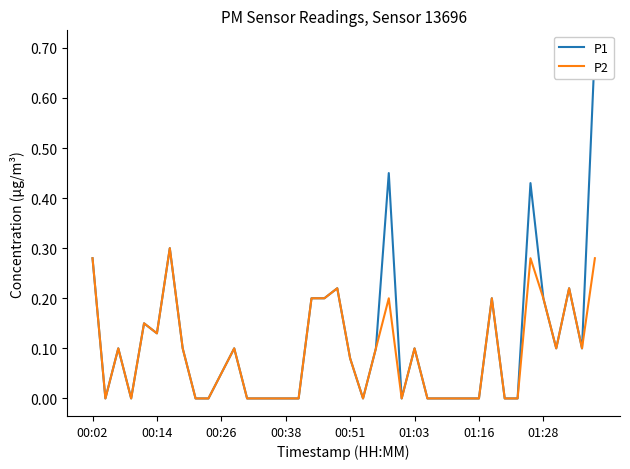

What is the average value of the P2 series?

0.1